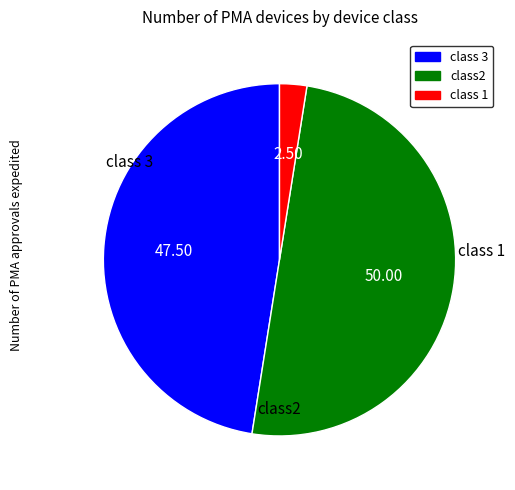

Approximately how many times larger is the value at class2 compared to class 1?

20.0